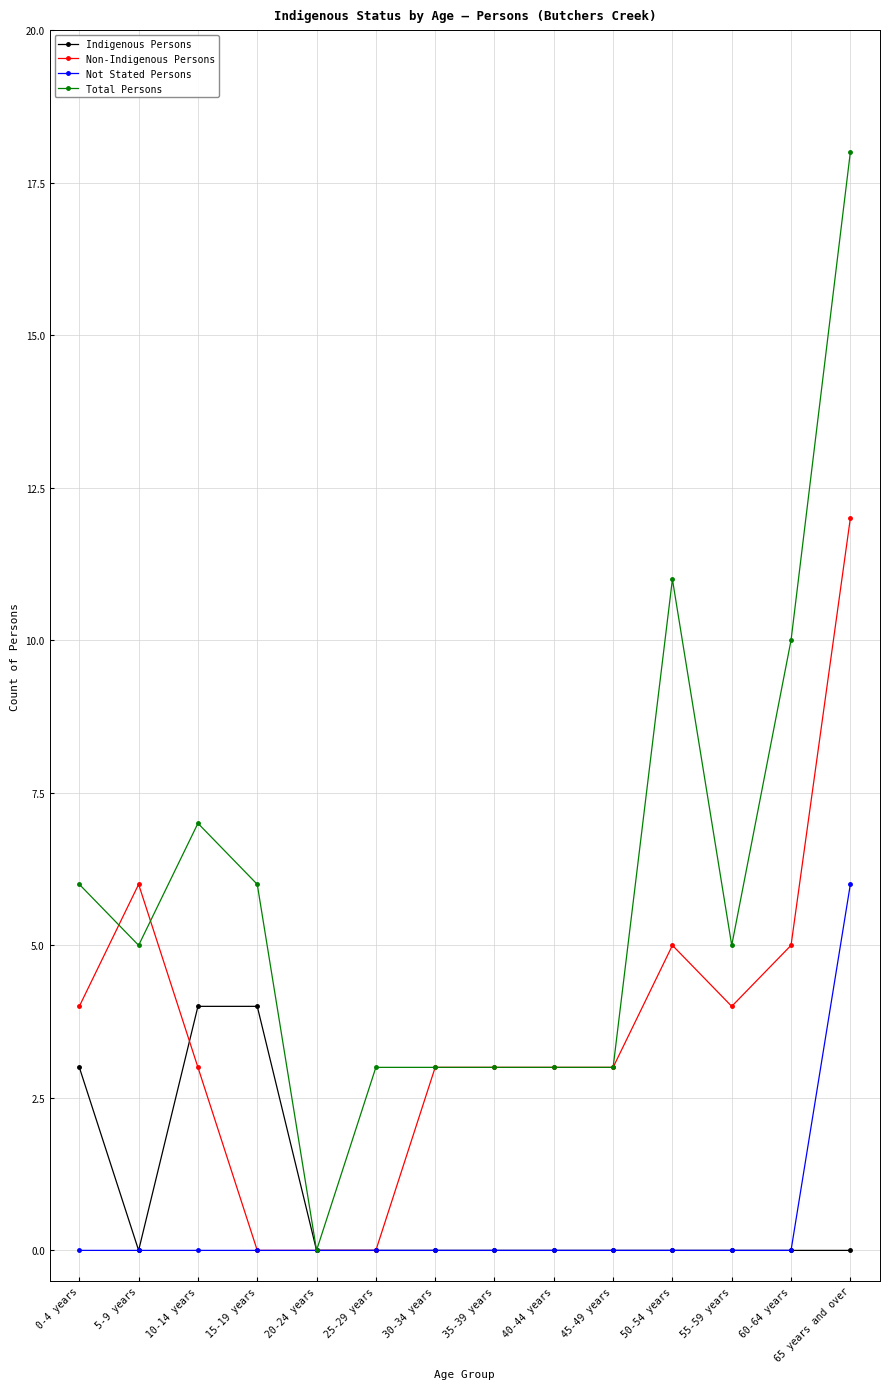

What is the label of the 9th point from the left?

40-44 years